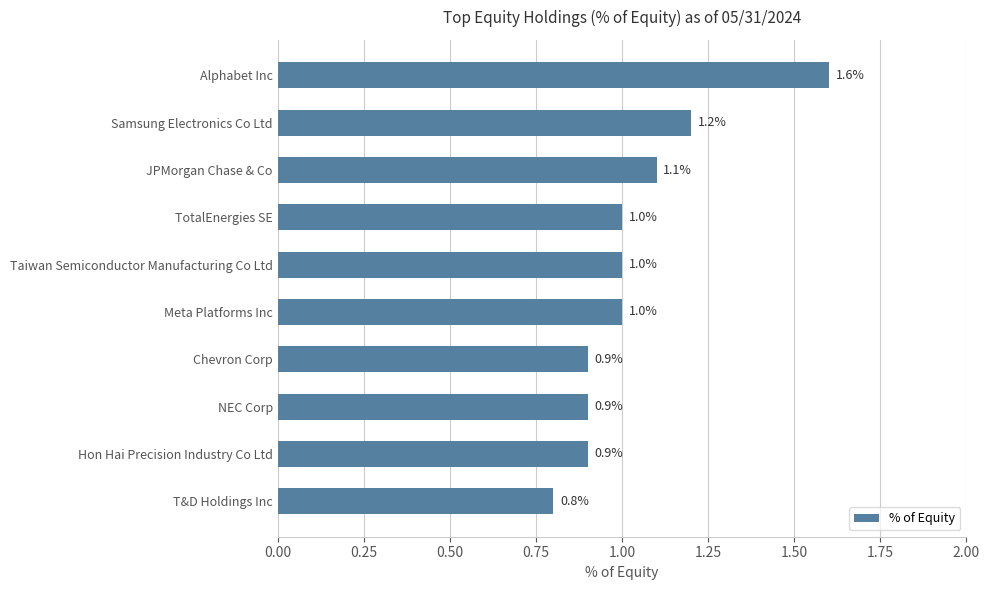

How many values are between 0 and 1?

7